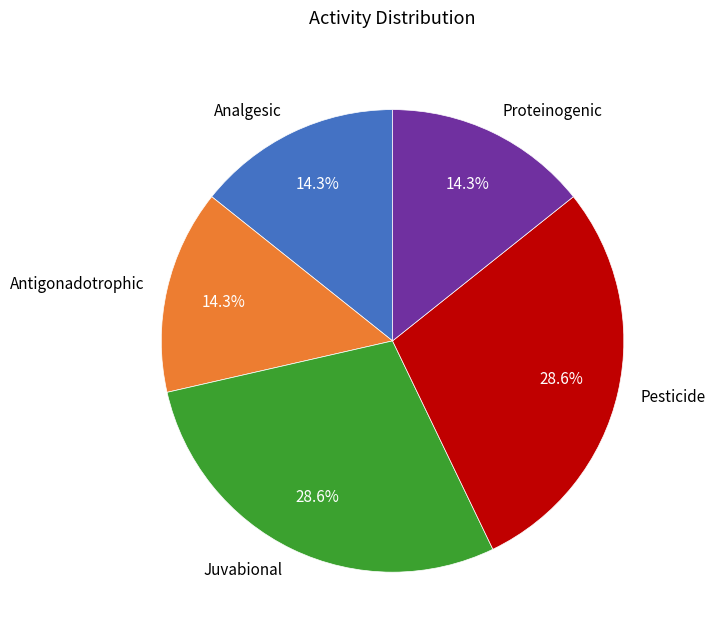

Does Analgesic account for over 50% of the chart?

No